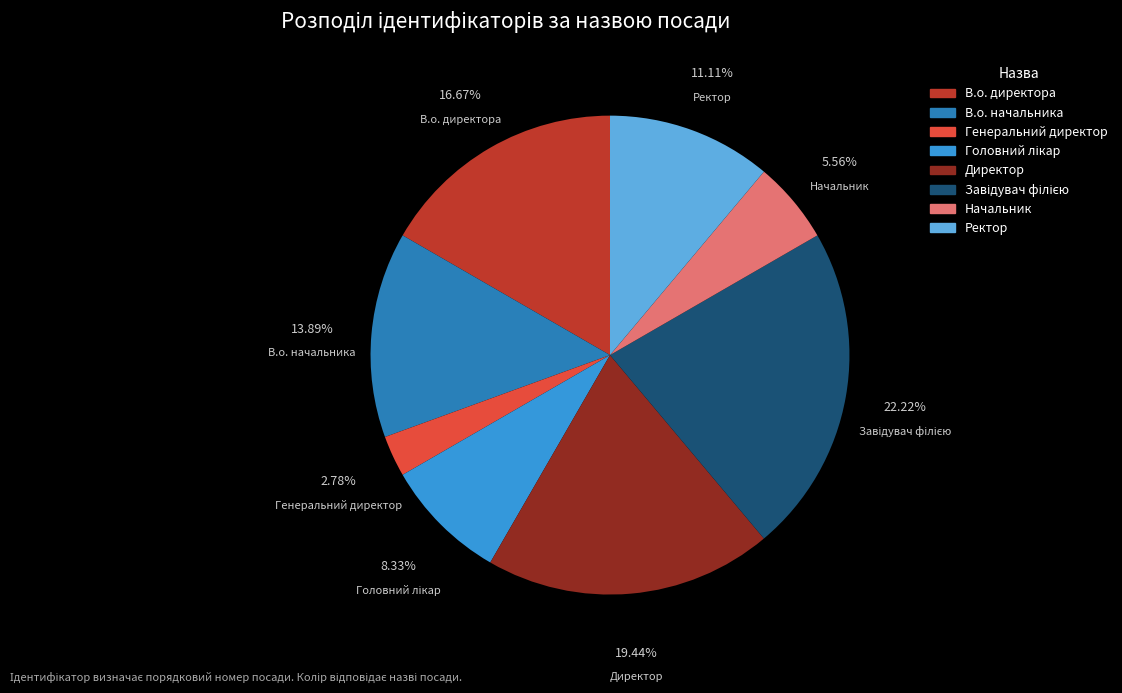

Does Генеральний директор represent more than half of the total?

No